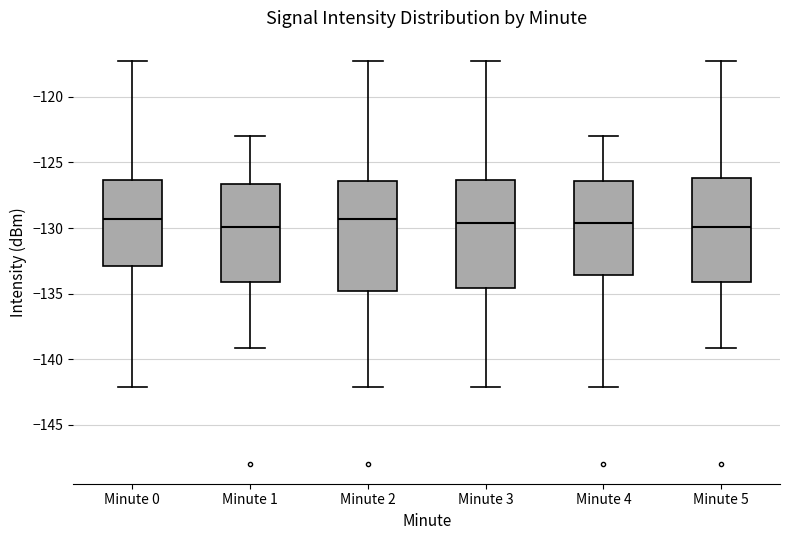

Reading left to right, read every box against the y-axis: the position of its median line, the range the box covers, and the ends of its whiskers. The values are not printed on the chart, so give them approximately, as read against the axis.

Minute 0: median -129.5, box -133.0 to -126.5, whiskers -142.0 to -117.0
Minute 1: median -130.0, box -134.0 to -126.5, whiskers -139.0 to -123.0
Minute 2: median -129.5, box -135.0 to -126.5, whiskers -142.0 to -117.0
Minute 3: median -129.5, box -134.5 to -126.5, whiskers -142.0 to -117.0
Minute 4: median -129.5, box -133.5 to -126.5, whiskers -142.0 to -123.0
Minute 5: median -130.0, box -134.0 to -126.0, whiskers -139.0 to -117.0